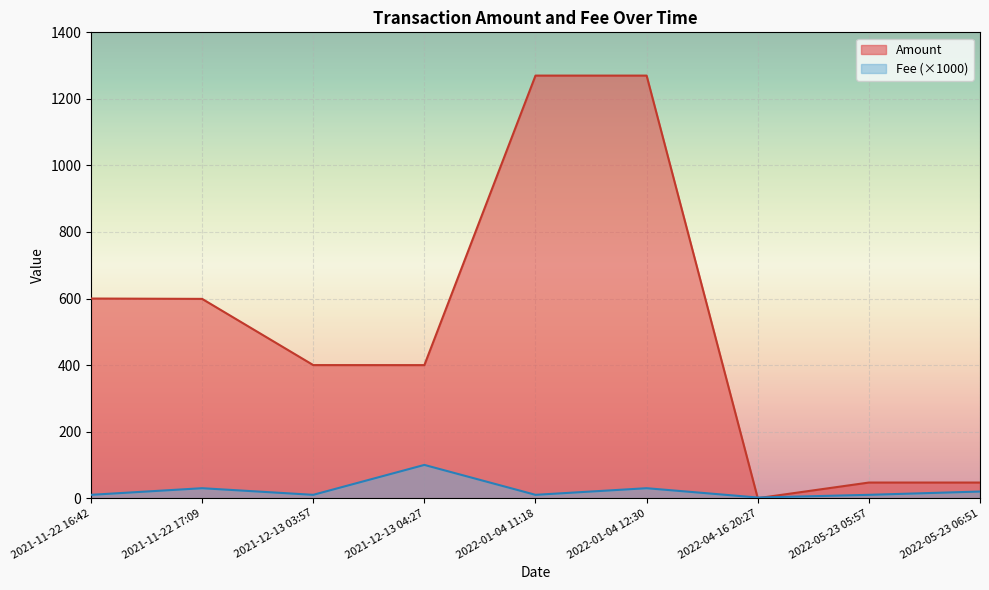

How many interior local valleys does the Amount series have?

2